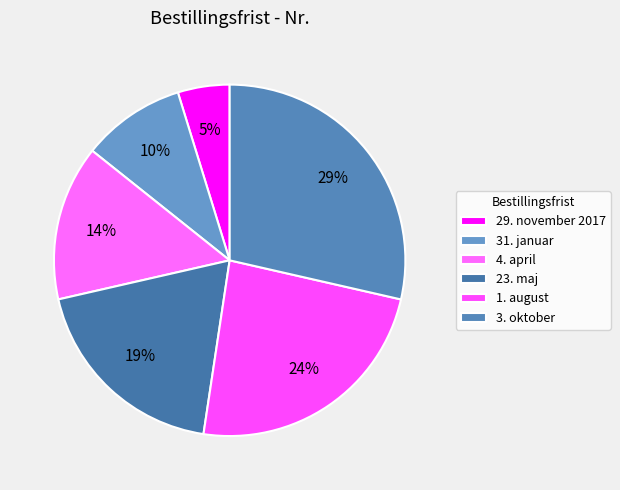

Between 29. november 2017 and 1. august, which is larger?

1. august